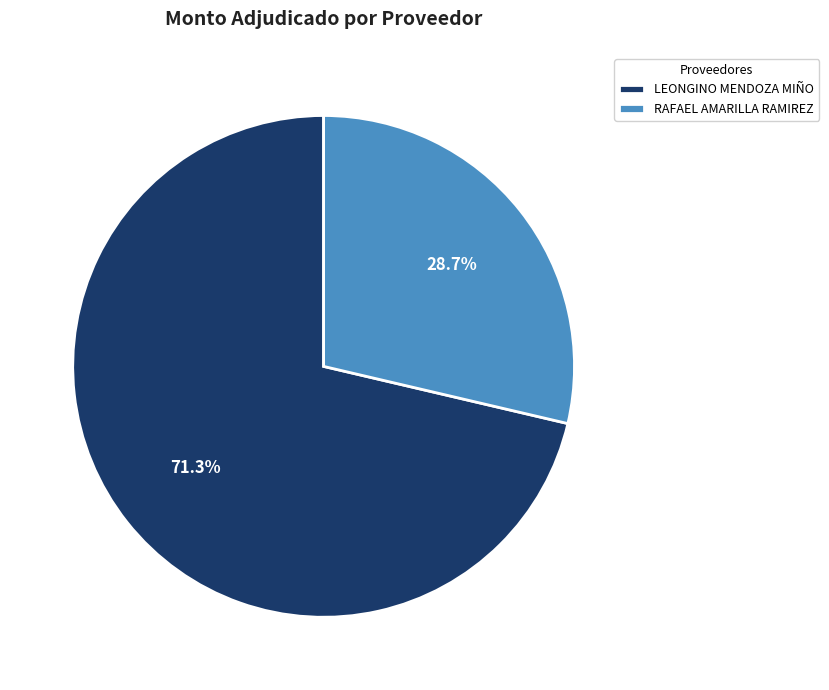

What is the majority slice?

LEONGINO MENDOZA MIÑO